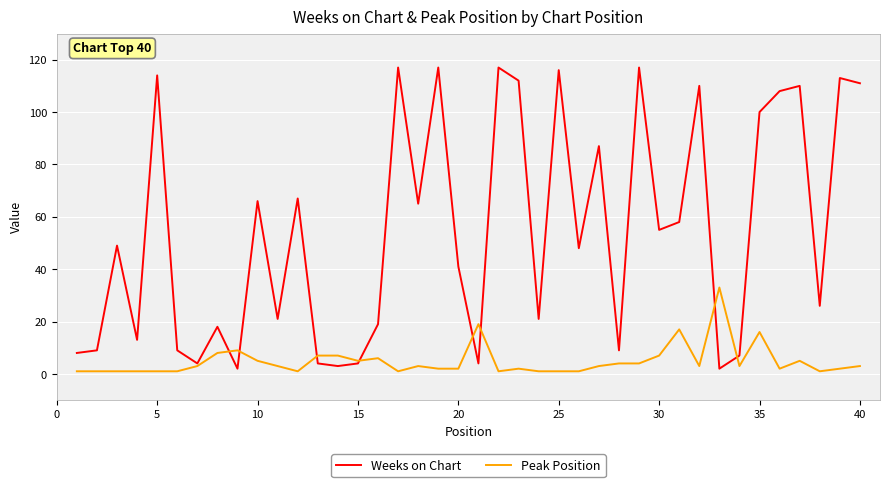

How many distinct data groups are displayed?

2